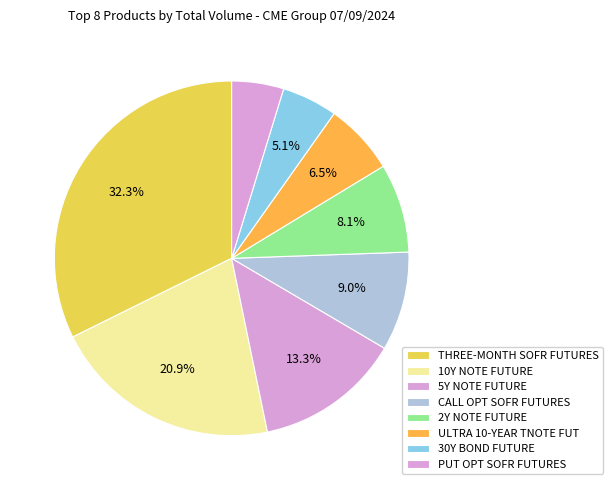

Does any single category account for the majority?

No